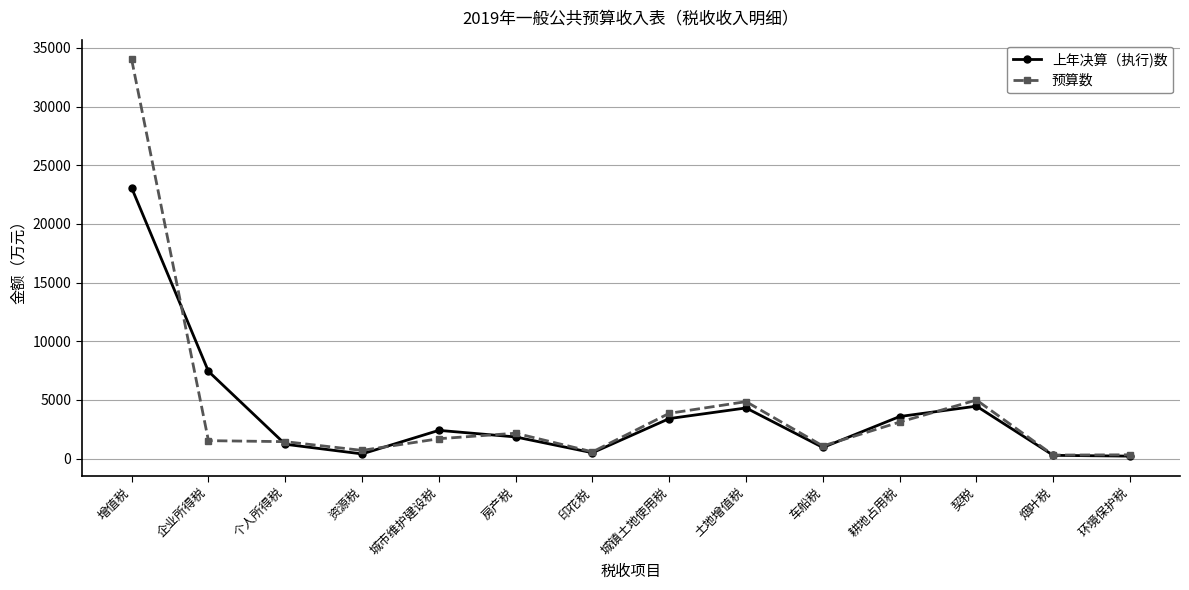

Read the 上年决算（执行)数 value at 车船税, to the nearest 100.

1000